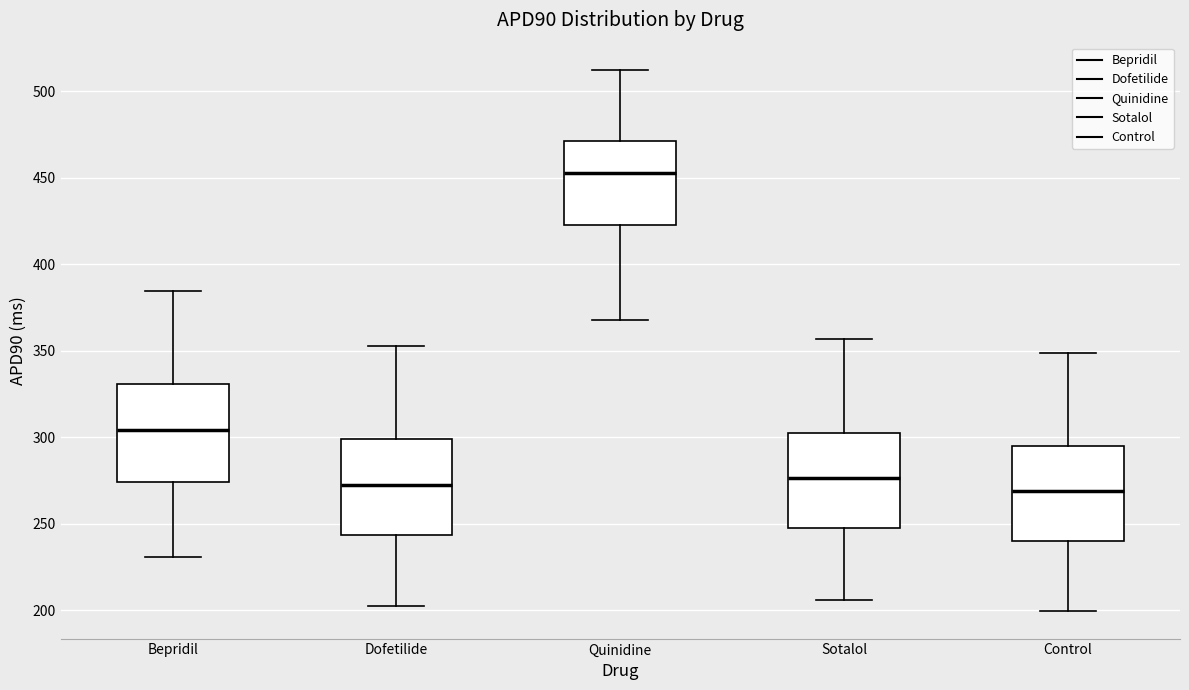

Reading left to right, transcribe this box plot: for each box, give where its median line is, the range the box spans, and where its two whiskers end, as read against the y-axis. The values are not printed on the chart, so give them approximately, as read against the axis.

Bepridil: median 305, box 275 to 330, whiskers 230 to 385
Dofetilide: median 275, box 245 to 300, whiskers 205 to 355
Quinidine: median 455, box 425 to 470, whiskers 370 to 510
Sotalol: median 275, box 245 to 305, whiskers 205 to 355
Control: median 270, box 240 to 295, whiskers 200 to 350